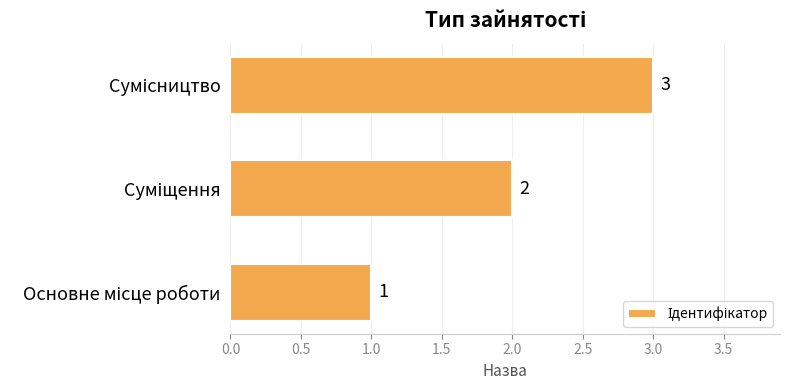

Count the values in the range 1 to 3.

3